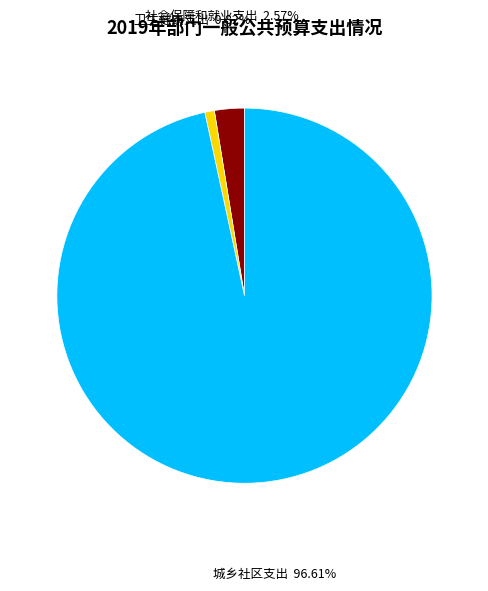

To the nearest percent, what percentage of the pie is 城乡社区支出?

97%